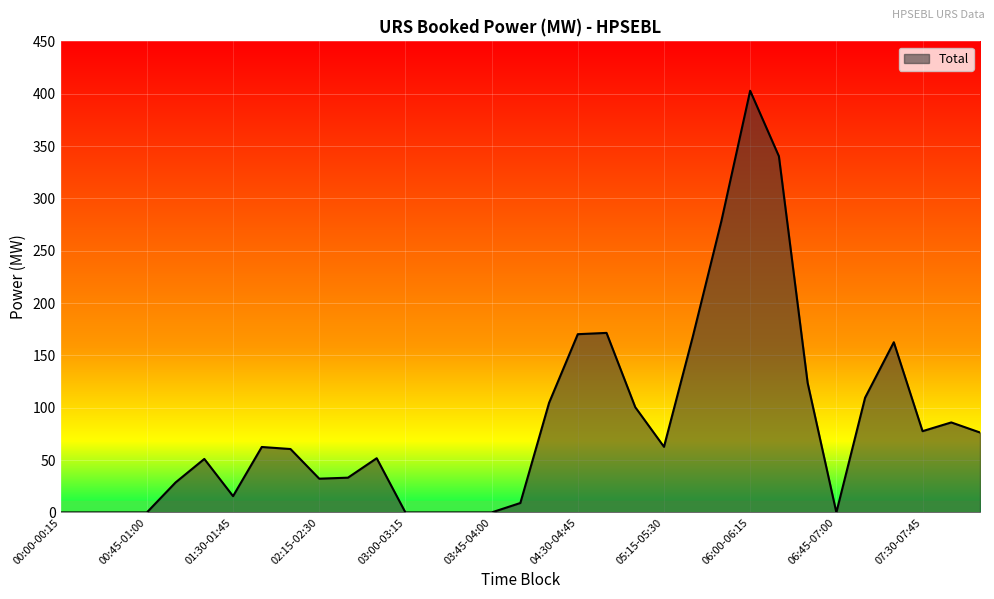

What is the difference between the maximum and minimum values?

402.8